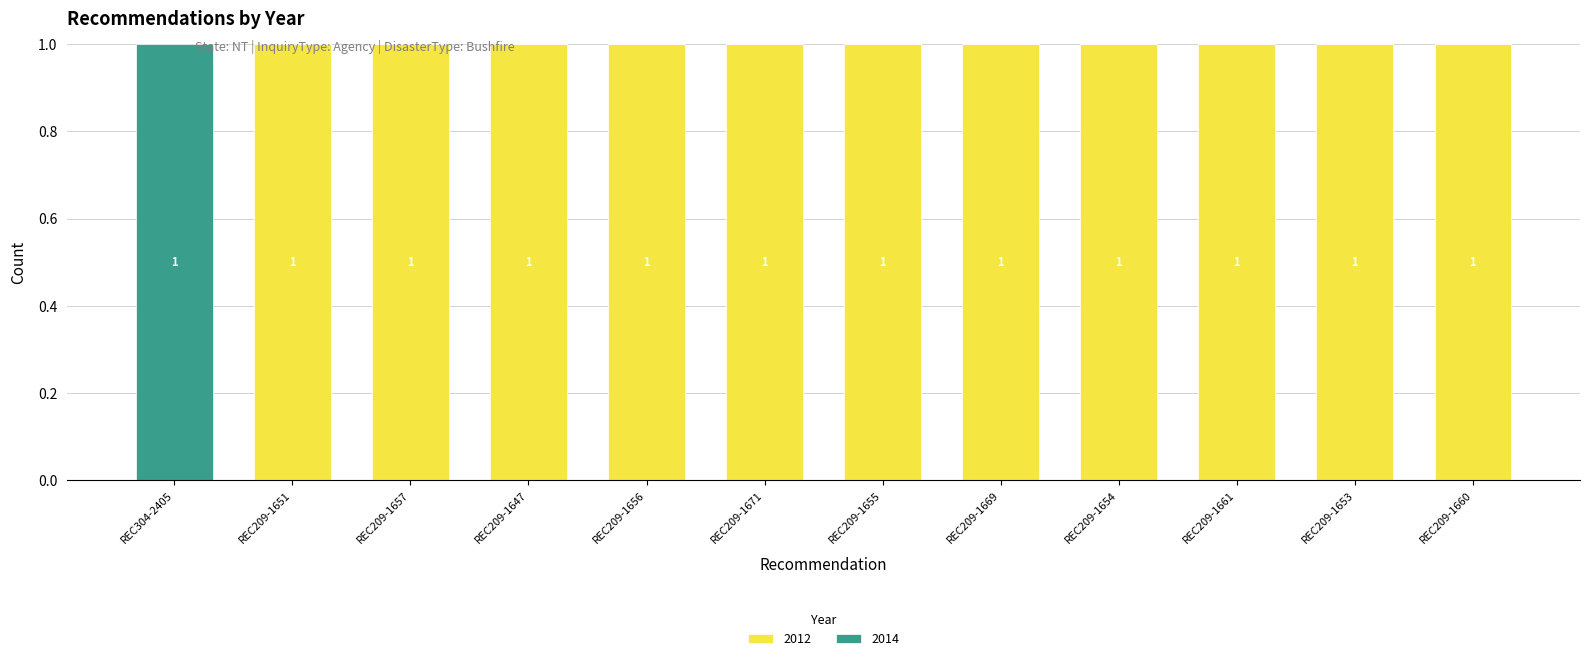

The value of 2012 at REC209-1661 is 1. True or false?

True